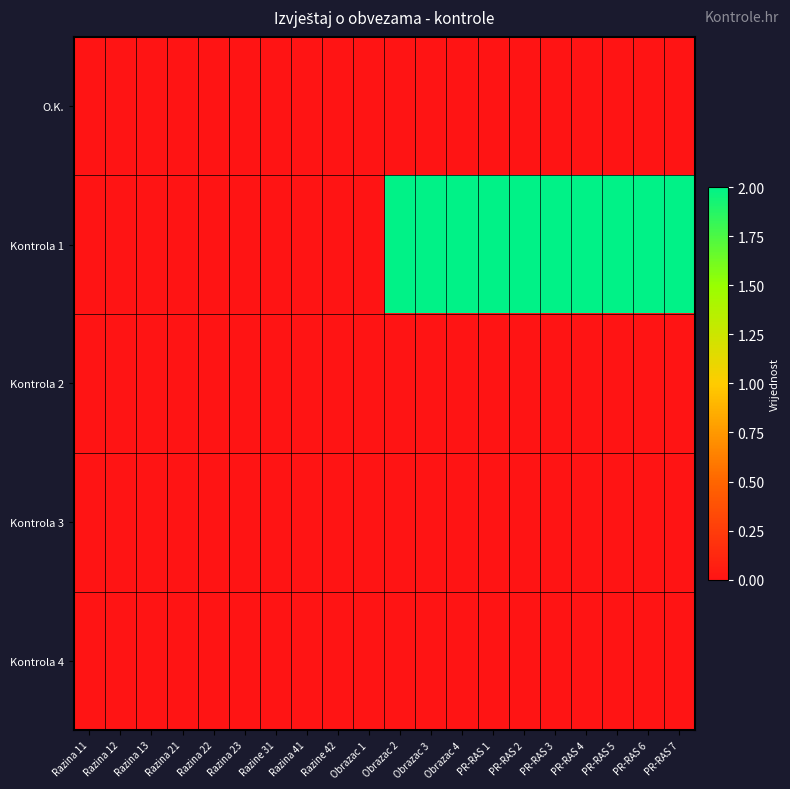

Rank the series at PR-RAS 4 from highest to lowest value.

Kontrola 1, O.K., Kontrola 2, Kontrola 3, Kontrola 4